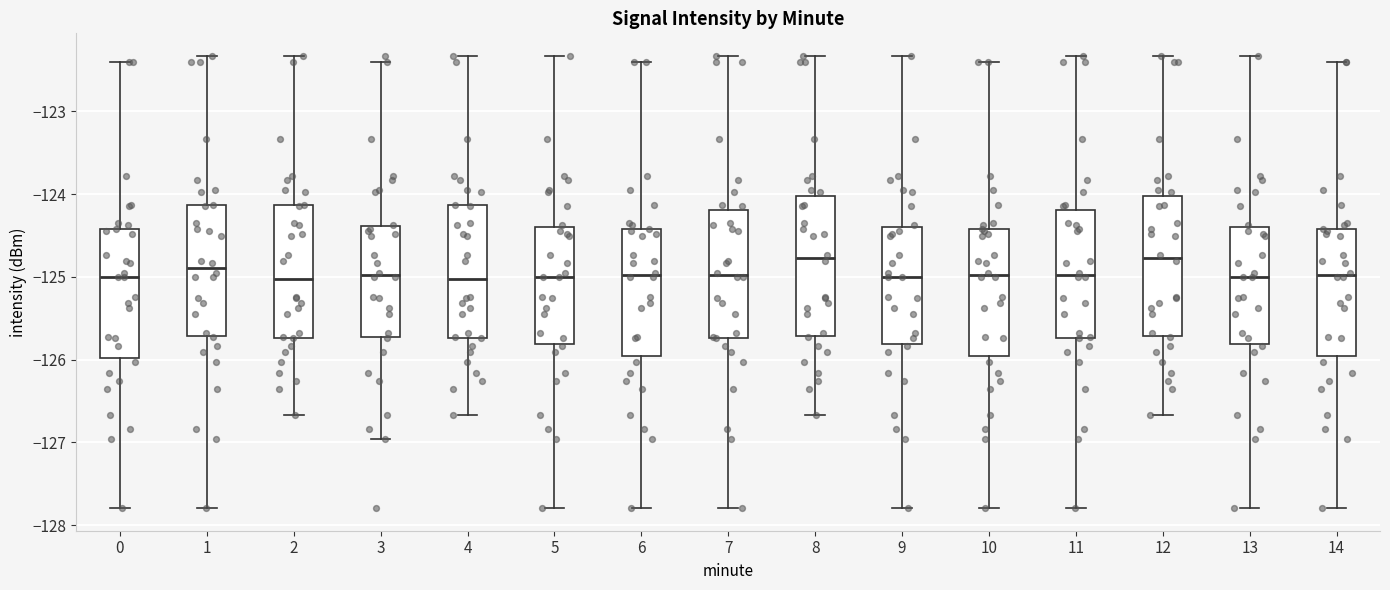

Where does the lower whisker of the box at x = 5 end on the y-axis? The values are not printed on the chart, so give them approximately, as read against the axis.

-127.8